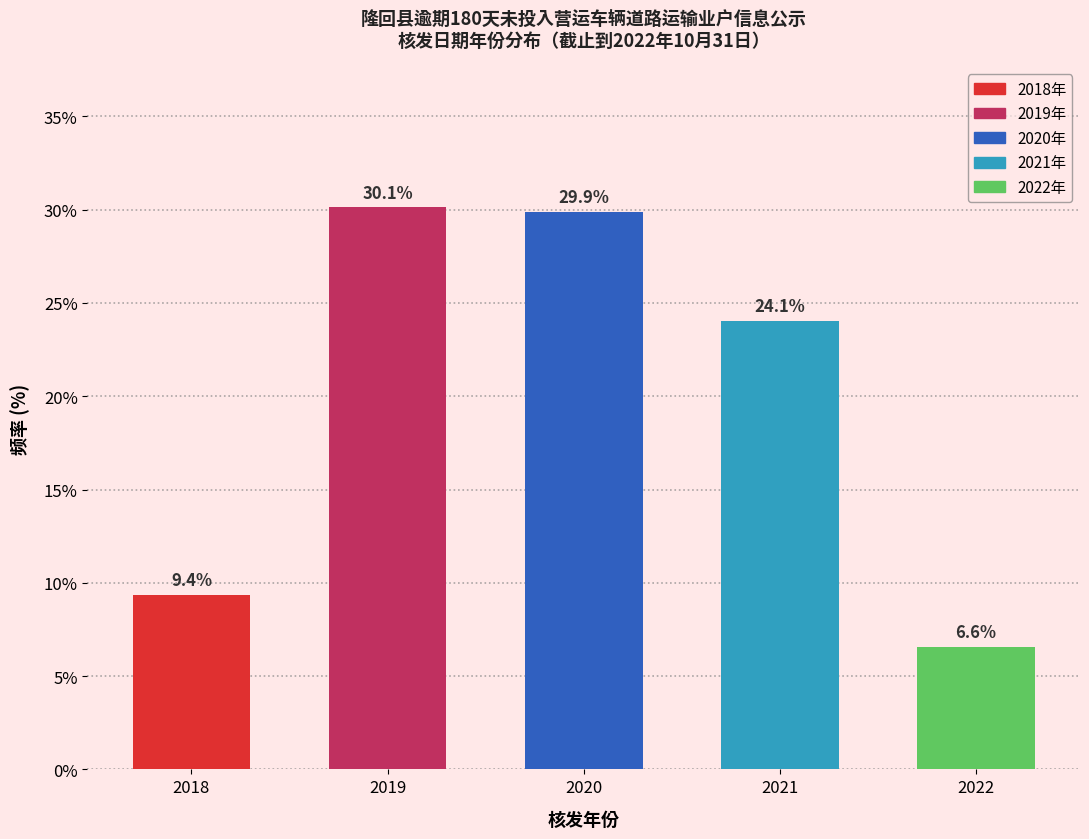

Reading left to right, transcribe all the data shown in this chart.

2018=9.4	2019=30.1	2020=29.9	2021=24.1	2022=6.6